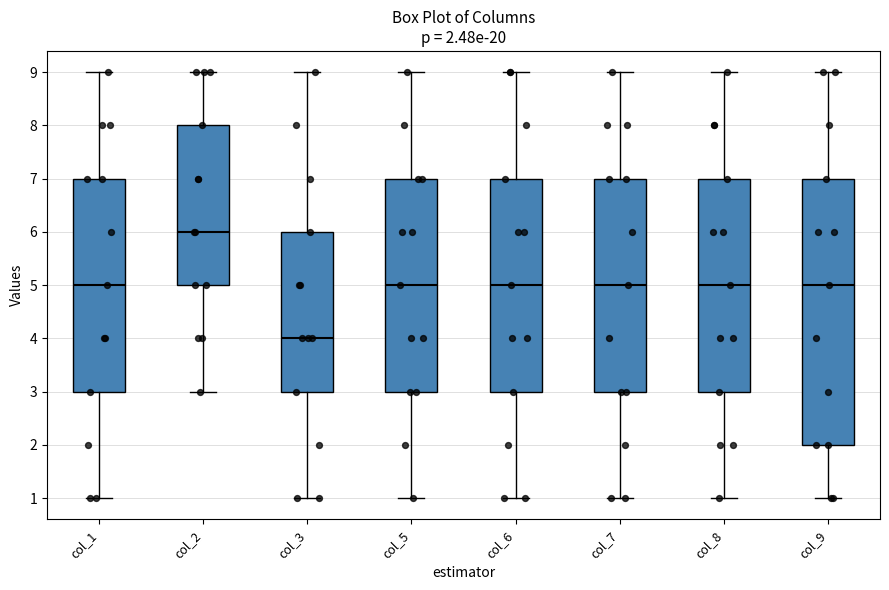

Which box has the lowest median line?

col_3